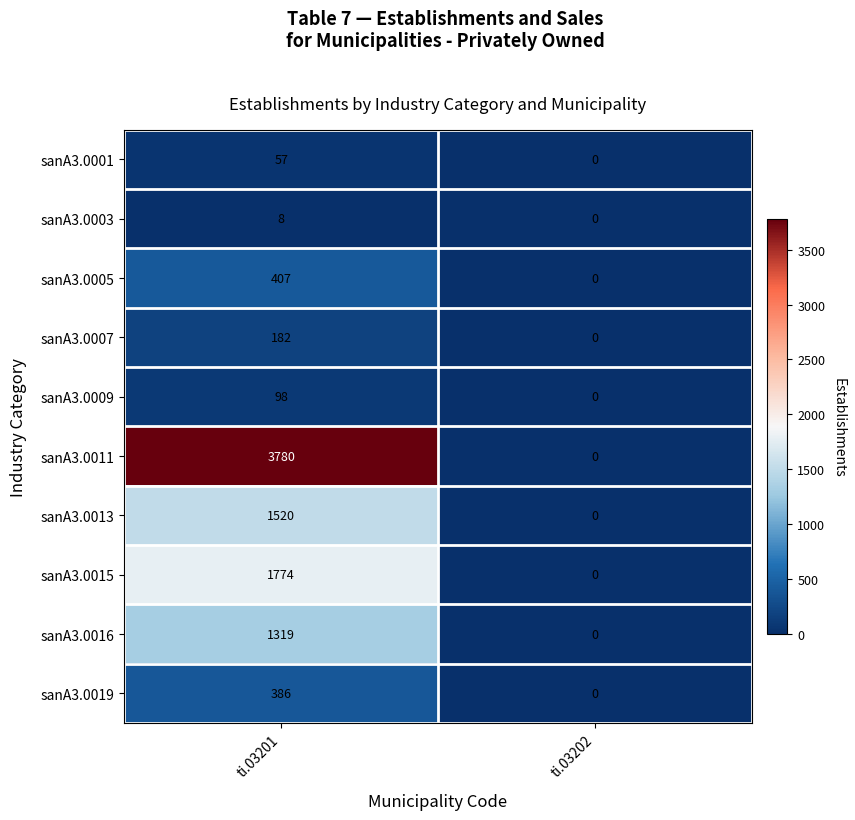

Which series changed the most between ti.03201 and ti.03202?

sanA3.0011